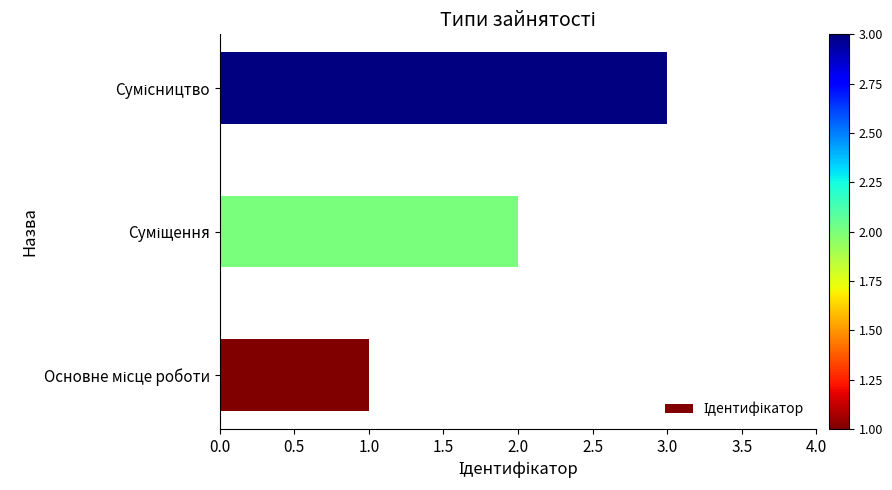

What is the greatest value displayed?

3